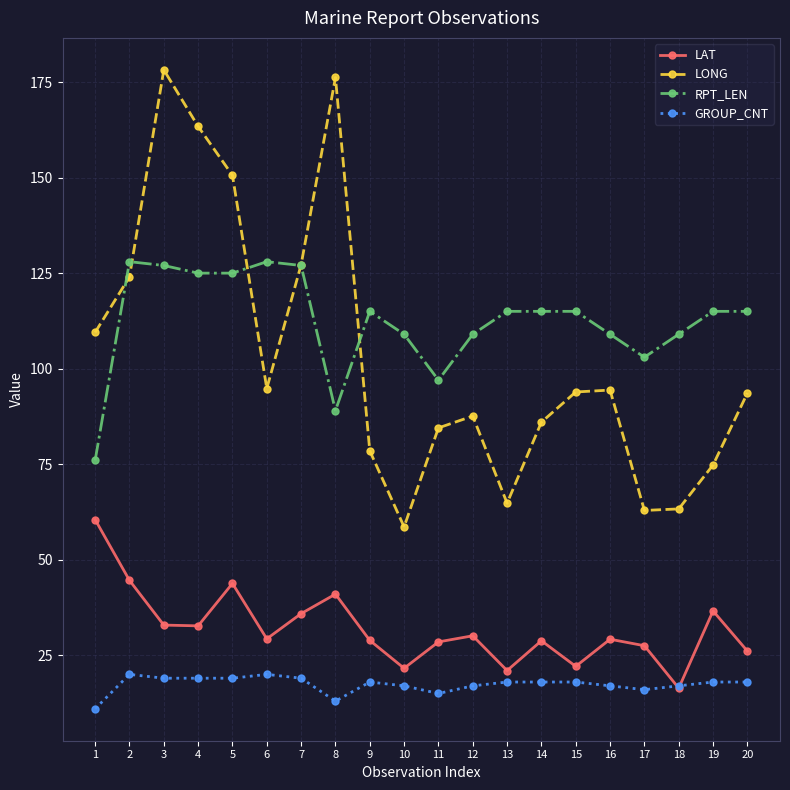

At which category does LAT reach its first local peak?

5